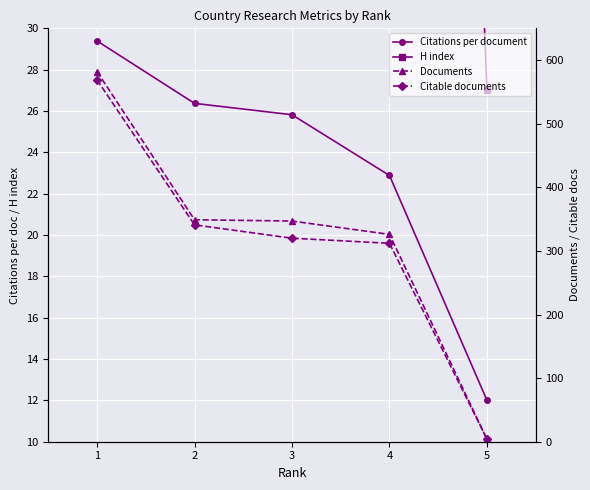

Rank the series by their maximum value, from lowest to highest.

Citations per document, H index, Citable documents, Documents